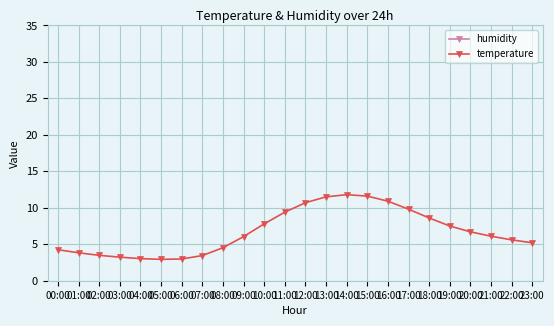

List the series in order of their peak value, lowest first.

temperature, humidity